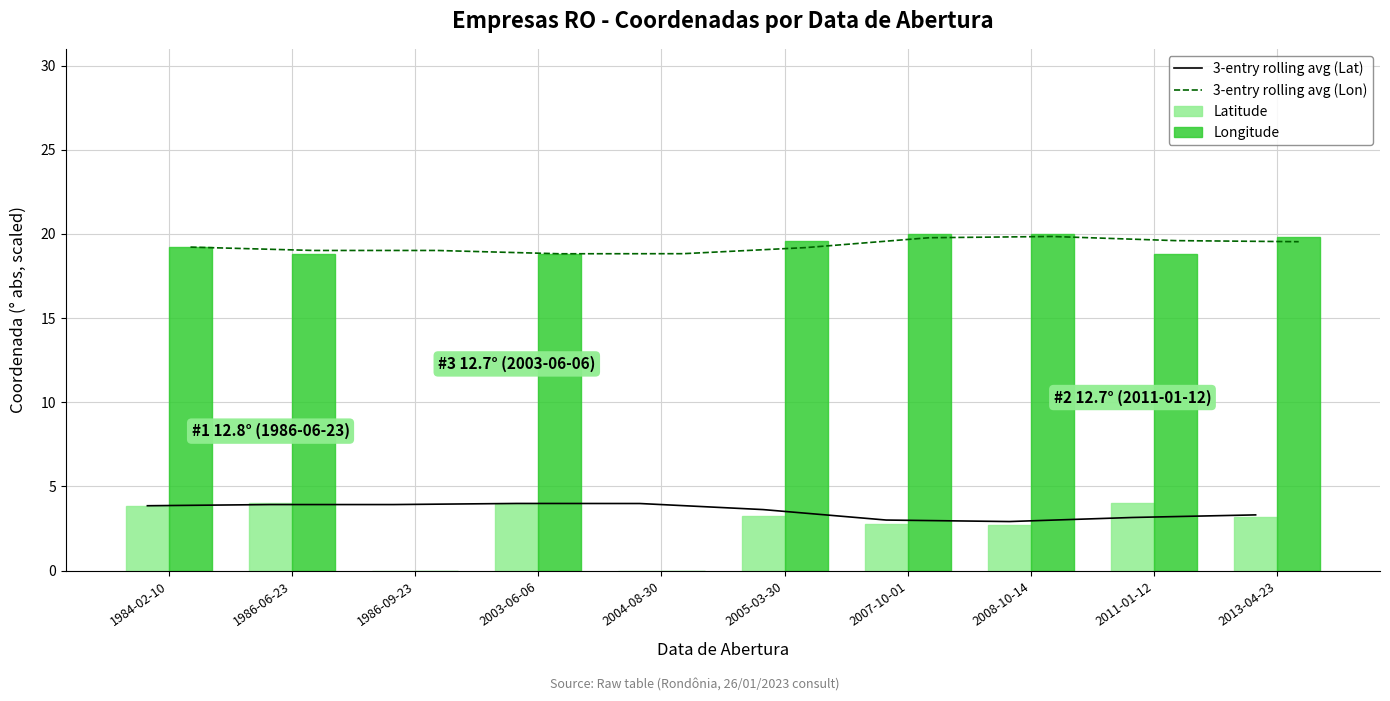

List the labels in order of 3-entry rolling avg (Lon) value, largest first.

2008-10-14, 2007-10-01, 2011-01-12, 2013-04-23, 1984-02-10, 2005-03-30, 1986-06-23, 1986-09-23, 2004-08-30, 2003-06-06